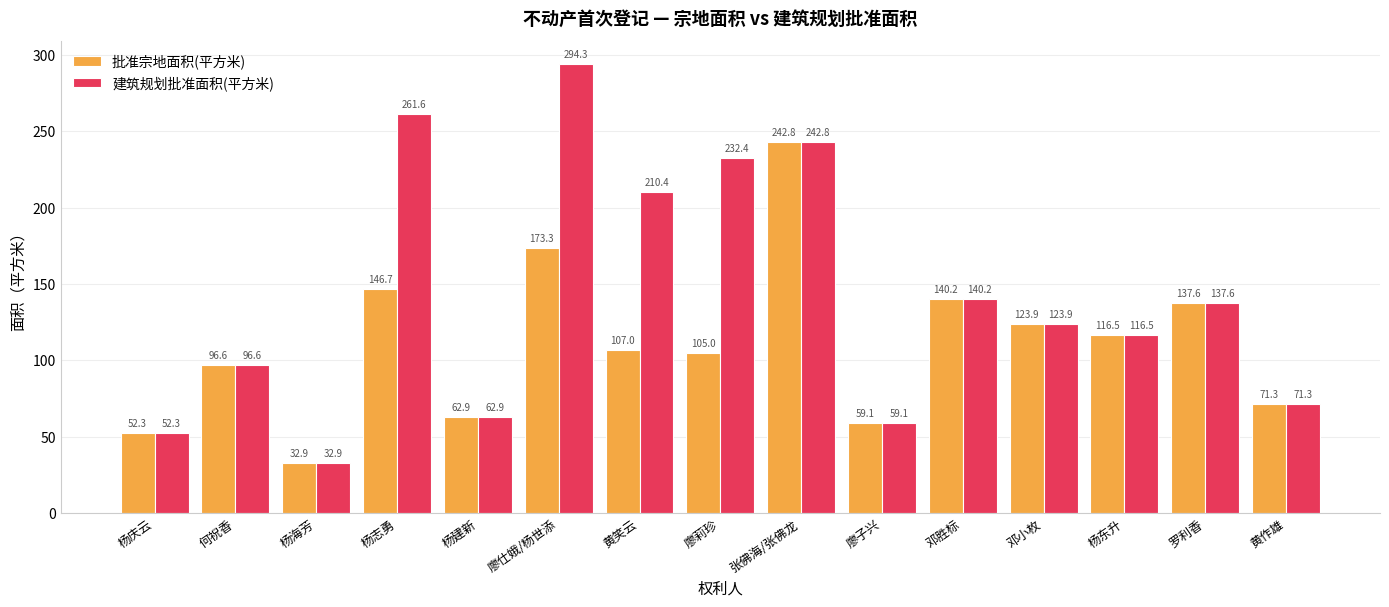

What is the minimum value shown in the chart?

32.9